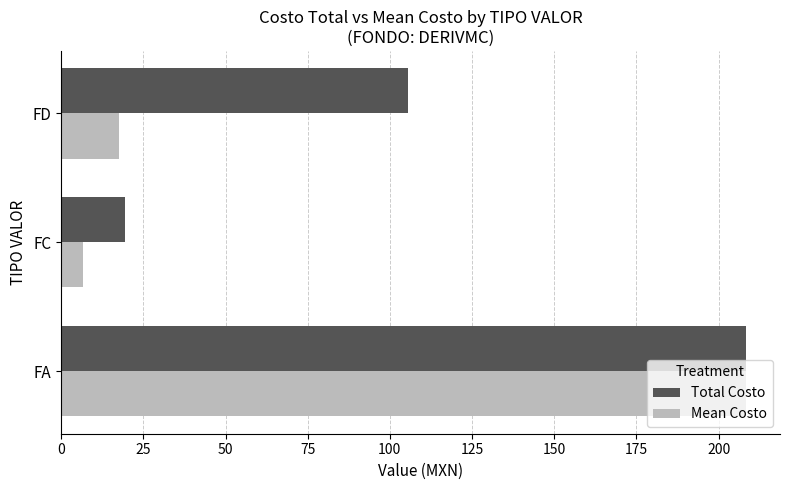

What is the difference between the maximum and second lowest values in the Total Costo series?

102.9